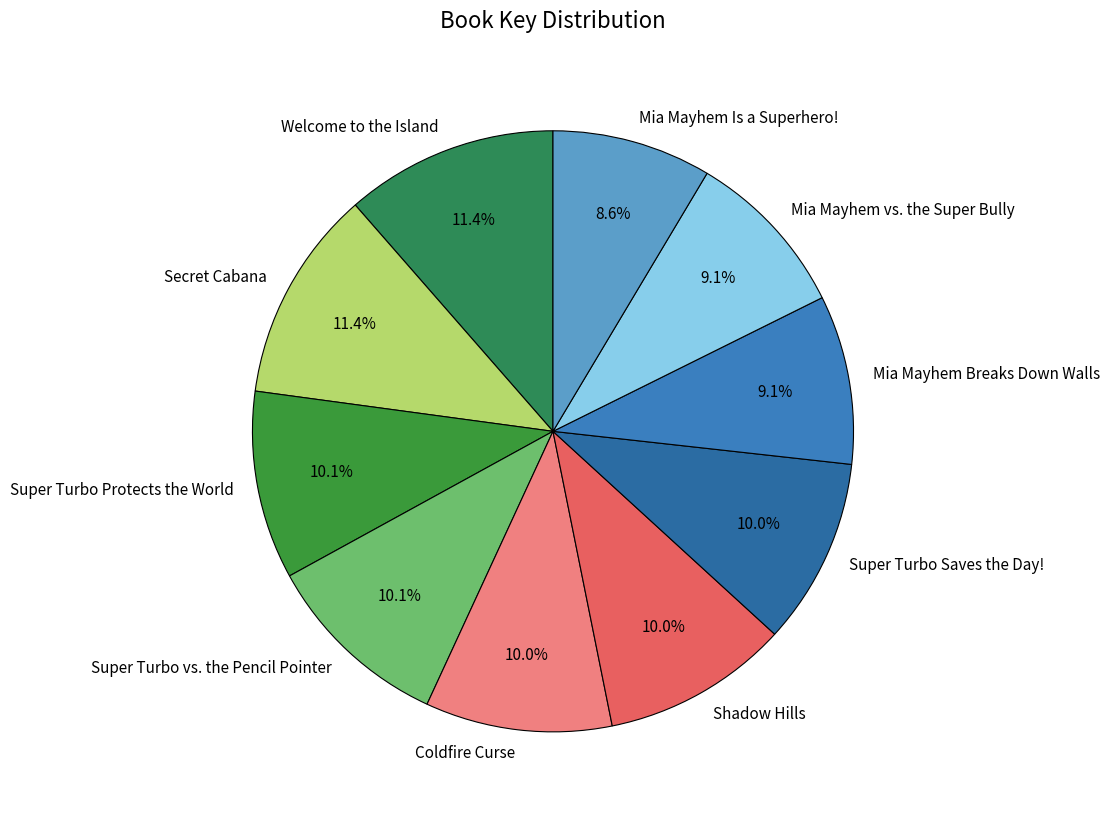

Combined, do Welcome to the Island and Mia Mayhem Breaks Down Walls account for over 50%?

No